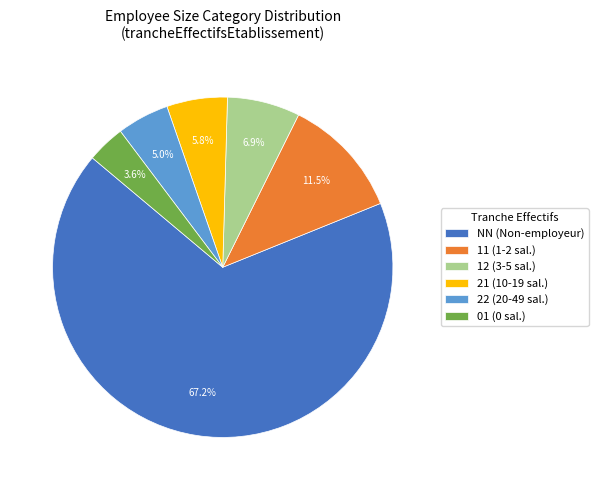

Which slice is the largest?

NN (Non-employeur)